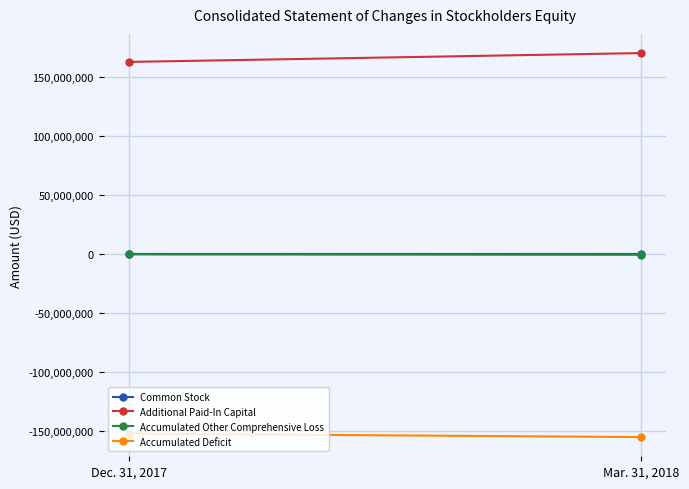

The value of Additional Paid-In Capital at Mar. 31, 2018 is 170402768. True or false?

True